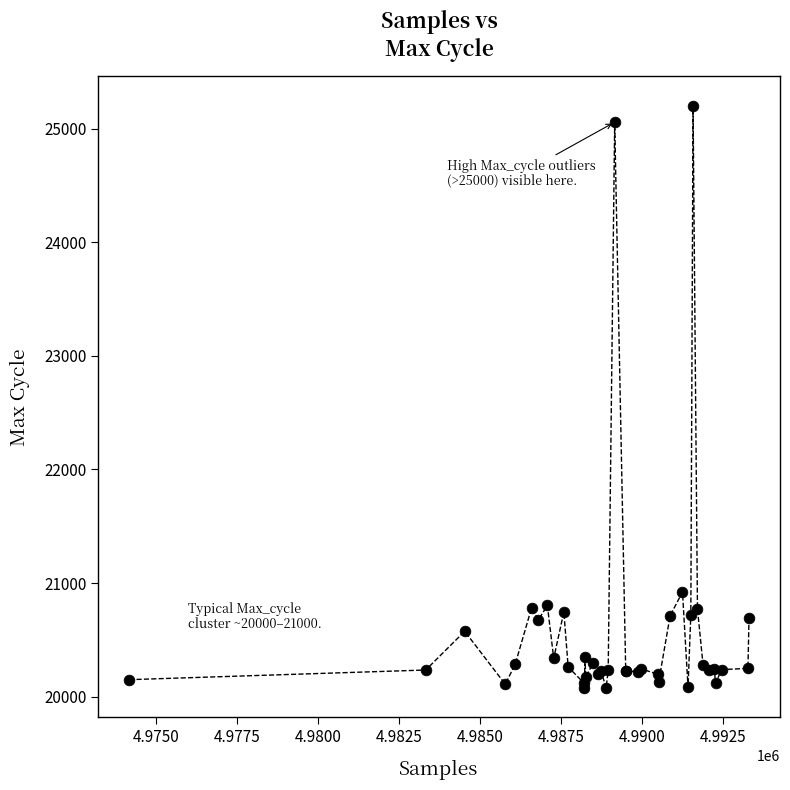

What Y value in the scatter plot is closest to 22640?

20921